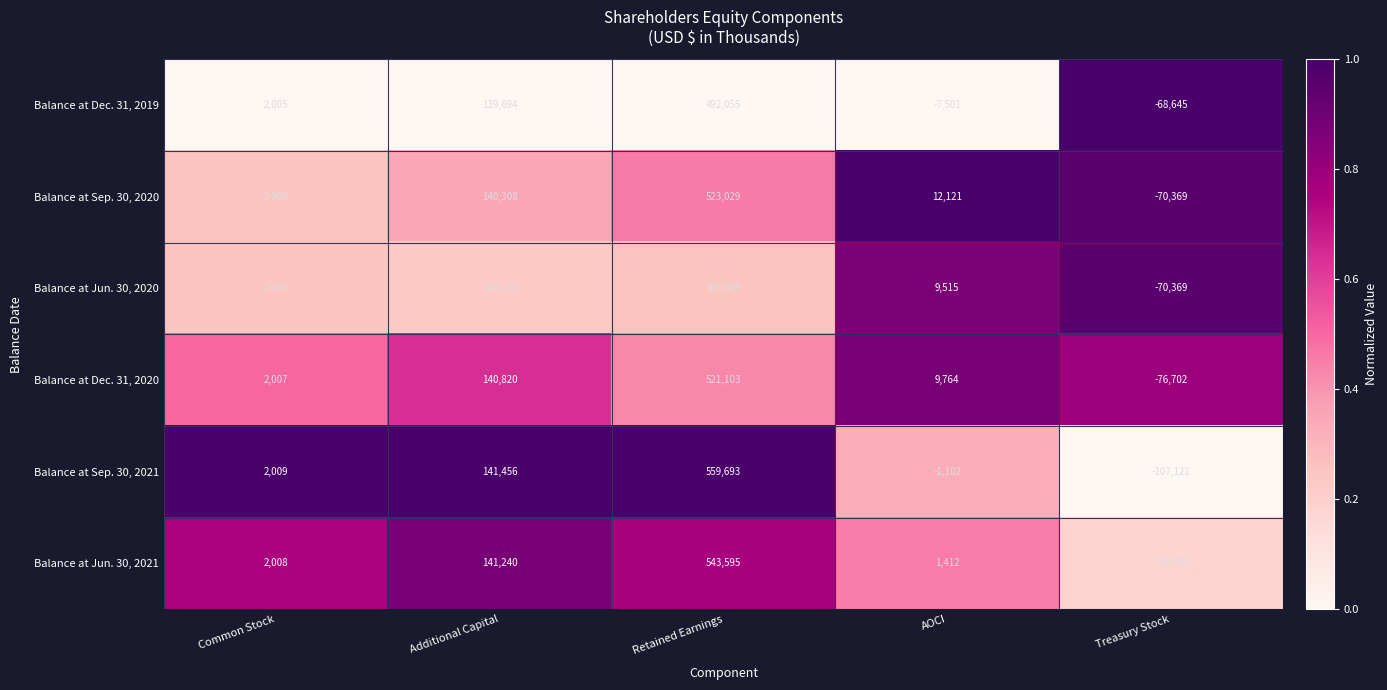

At which label does Balance at Dec. 31, 2020 reach its minimum?

Treasury Stock